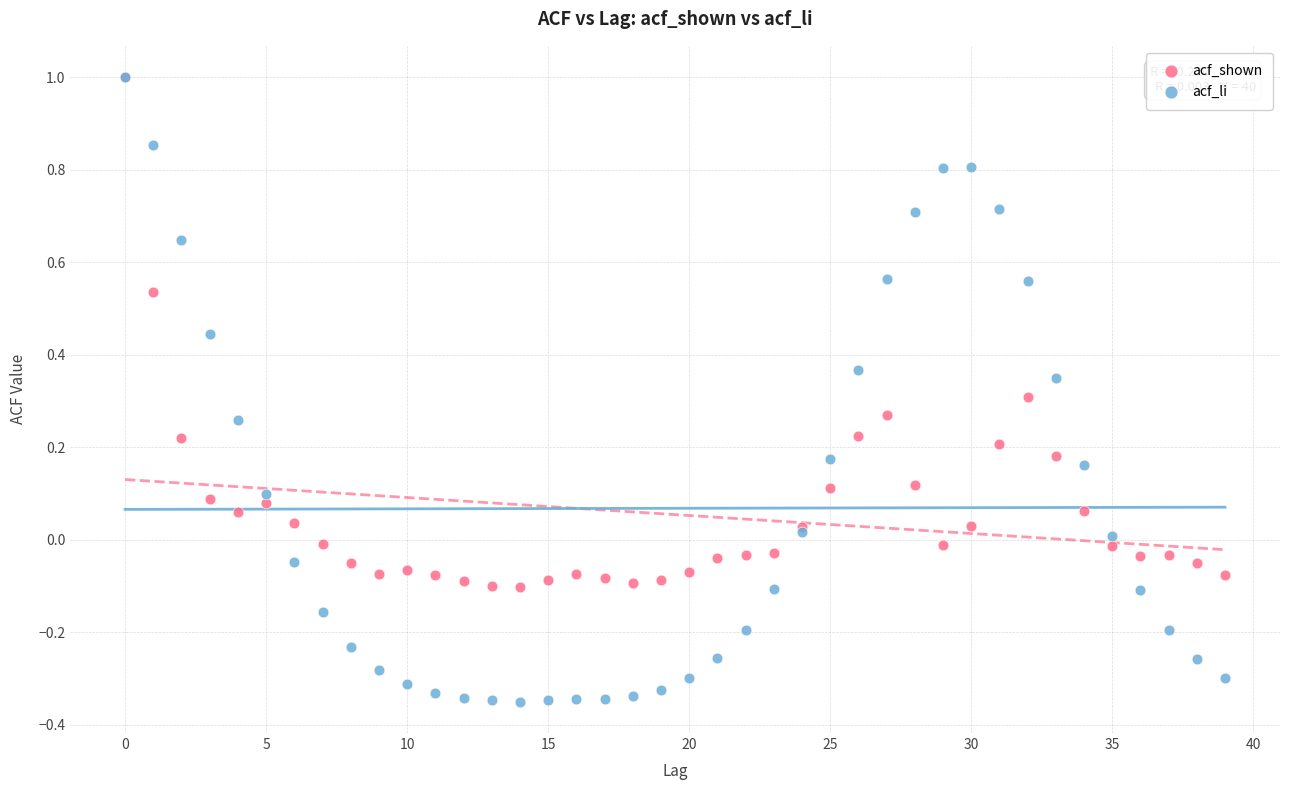

Which series has the largest Y range (max minus min)?

acf_li